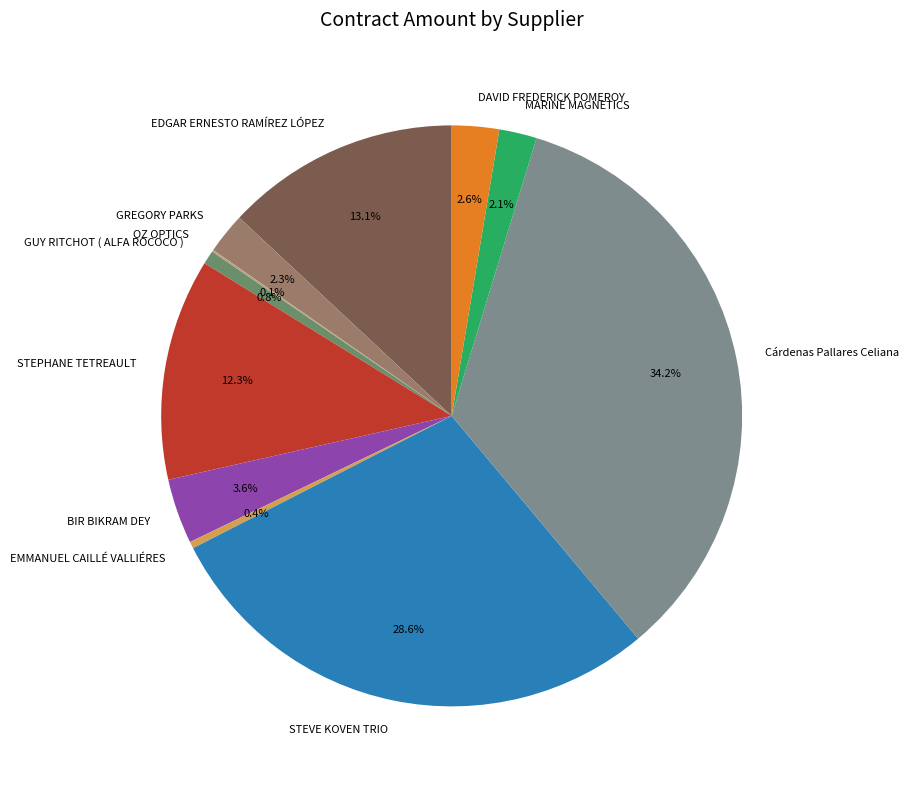

Which has a higher value, Cárdenas Pallares Celiana or BIR BIKRAM DEY?

Cárdenas Pallares Celiana